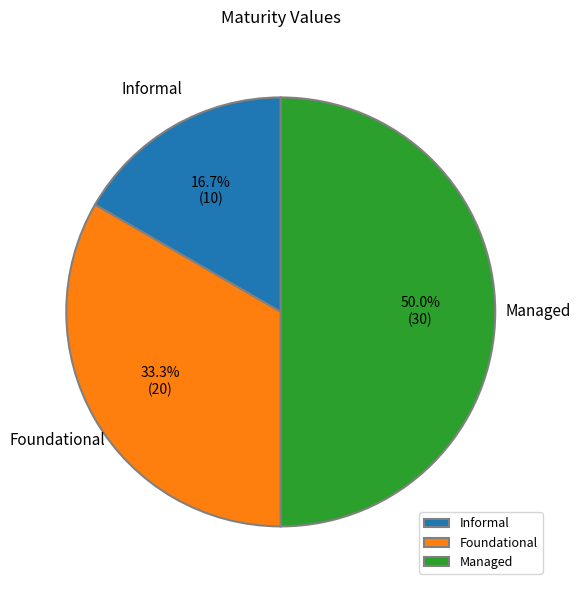

Rank the categories by value from lowest to highest.

Informal, Foundational, Managed